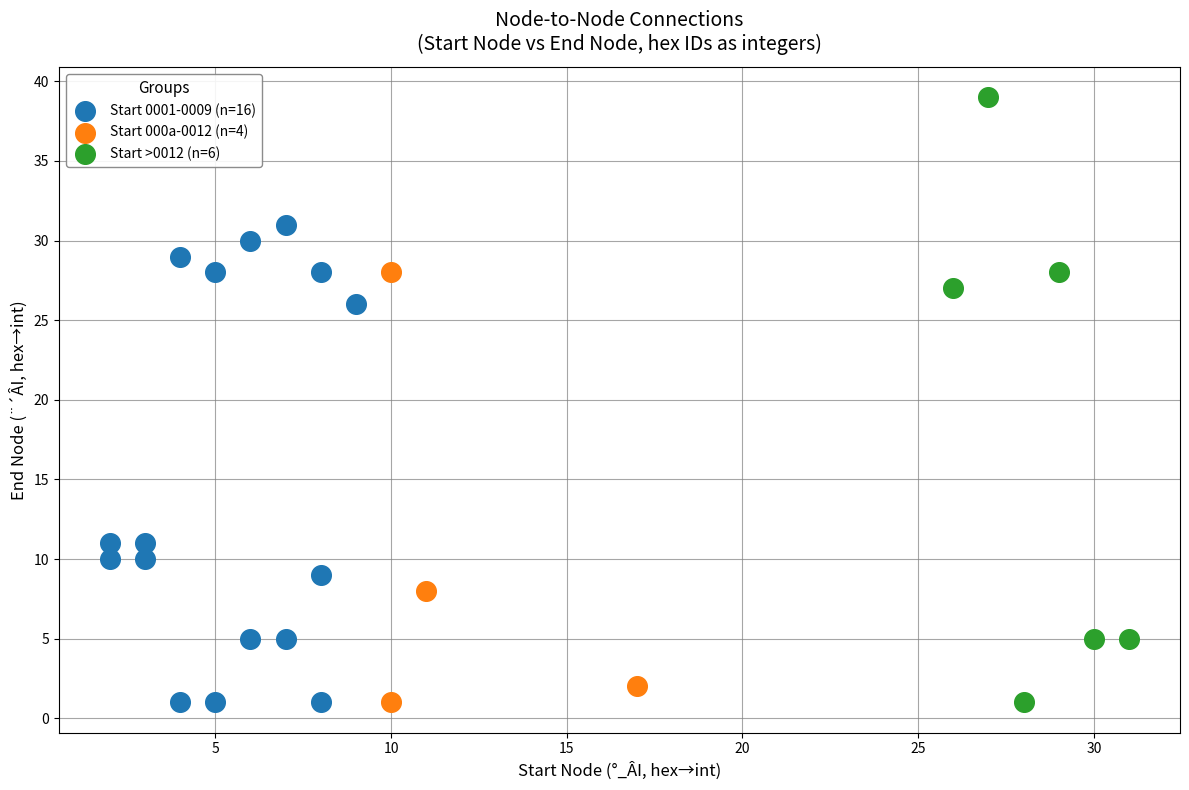

Which series contains the highest Y value?

Start >0012 (n=6)